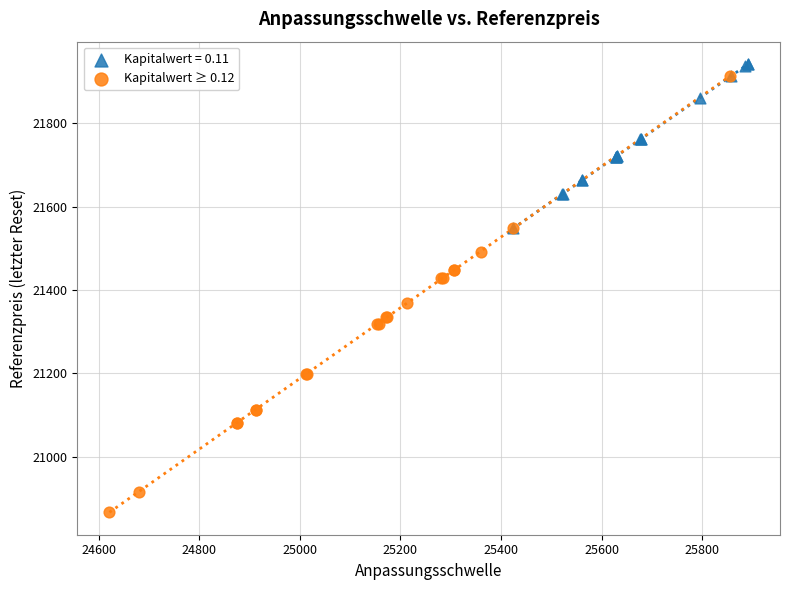

Which series reaches the minimum Y coordinate?

Kapitalwert ≥ 0.12